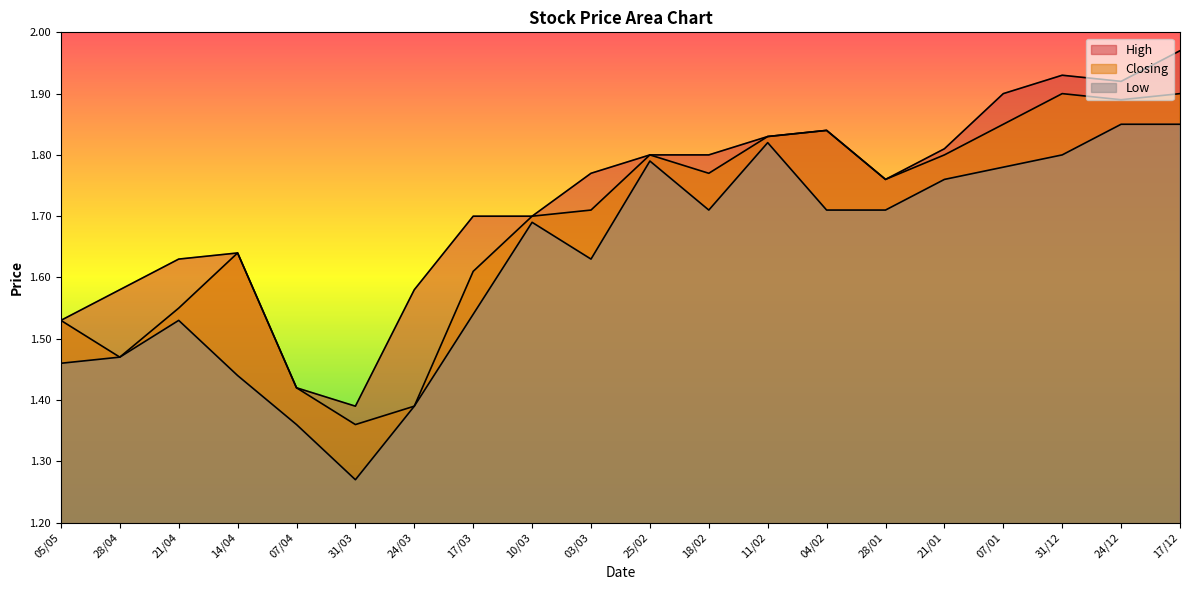

What is the maximum value for High?

2.0